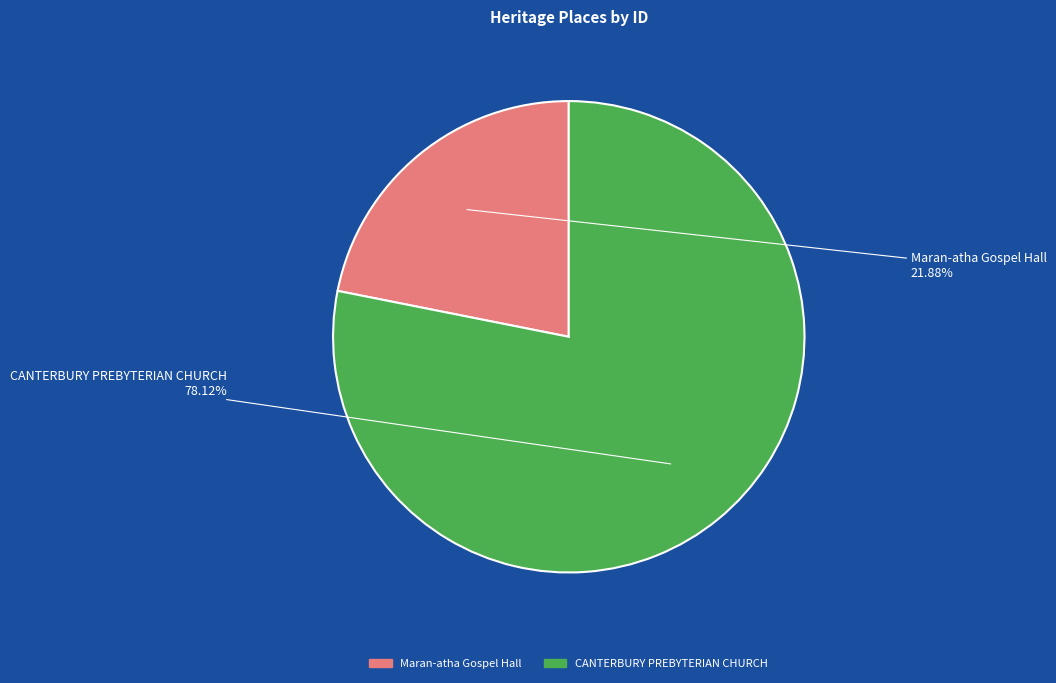

Does any single category account for the majority?

Yes